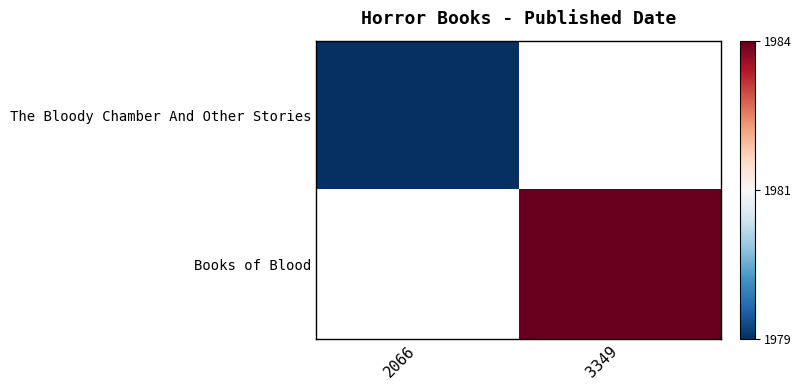

How many data points does each series have?

2